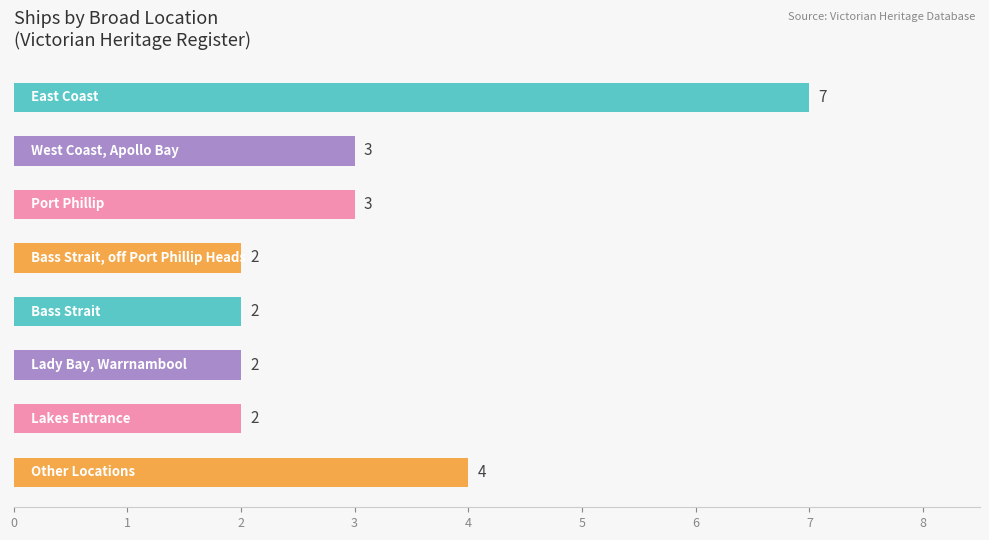

Count the number of data series in this chart.

1